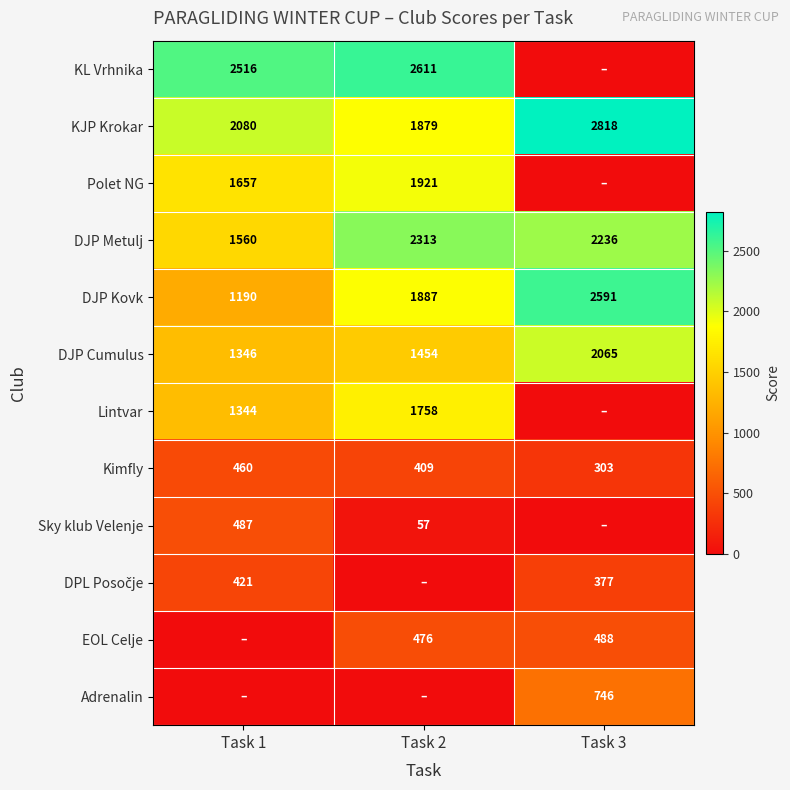

Is the value of KL Vrhnika at Task 1 greater than the value of Adrenalin at Task 3?

Yes